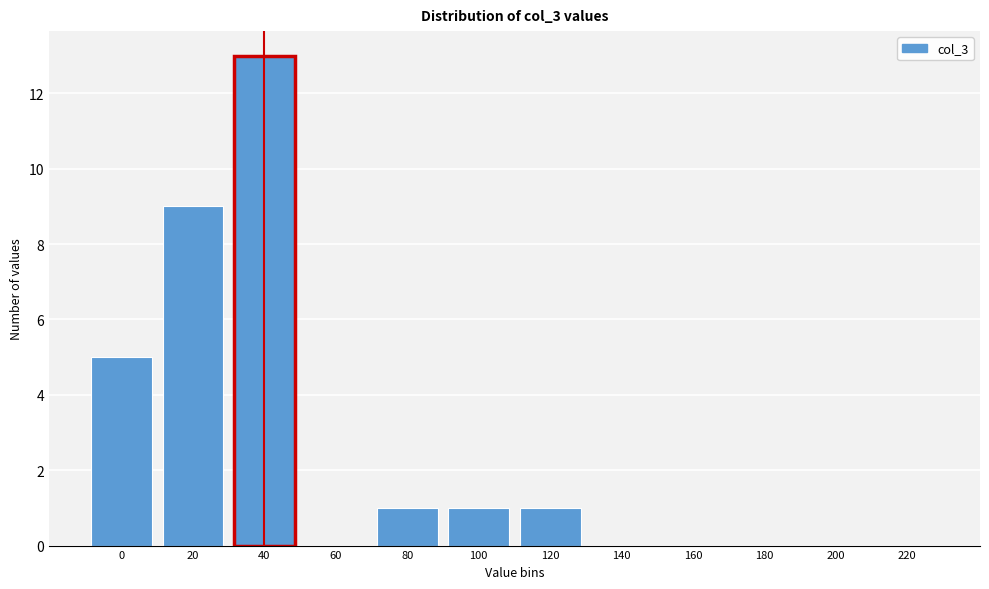

Reading left to right, list all the values displayed in this chart.

0=5	20=9	40=13	60=0	80=1	100=1	120=1	140=0	160=0	180=0	200=0	220=0